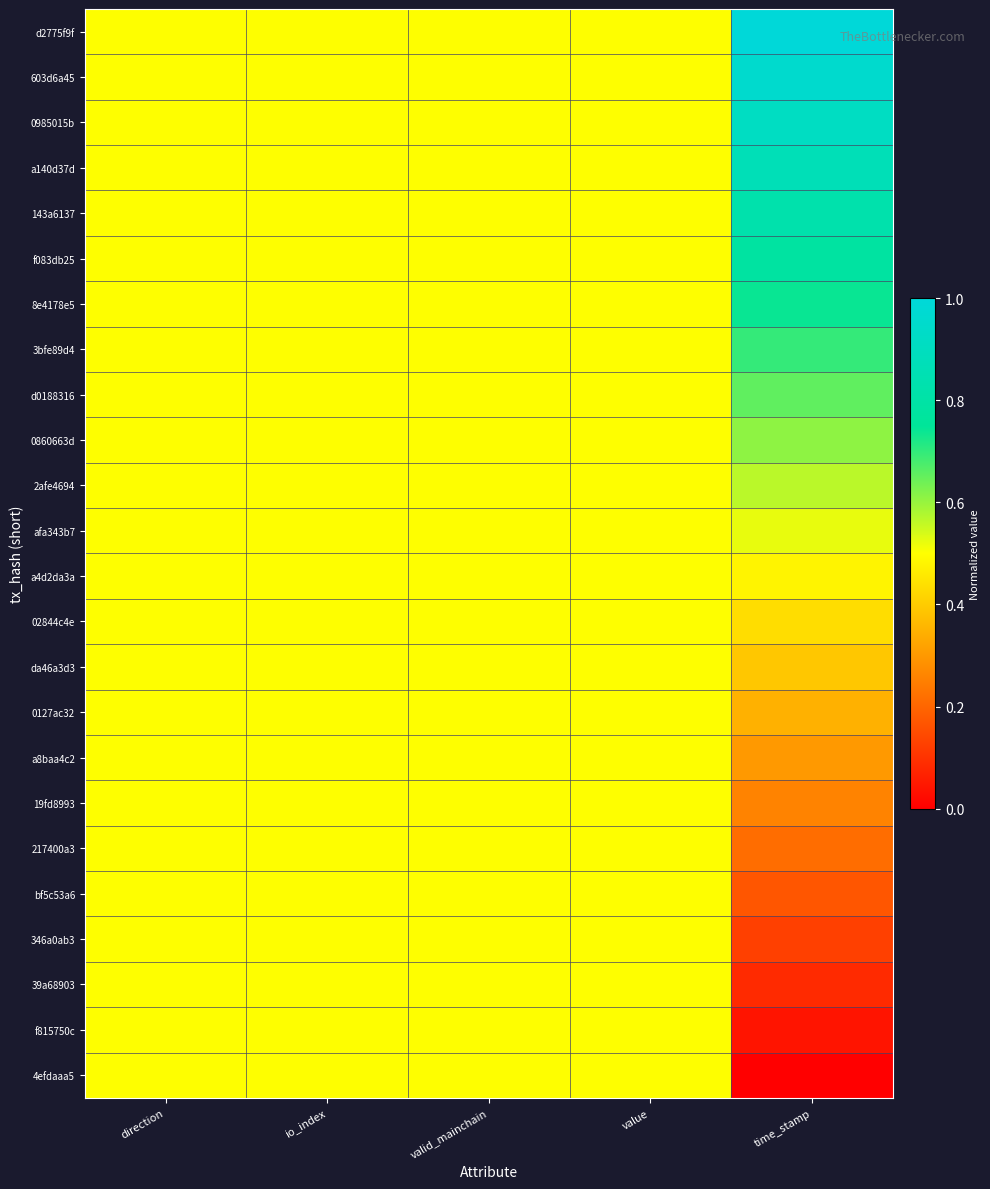

What is the greatest value displayed?

1.0